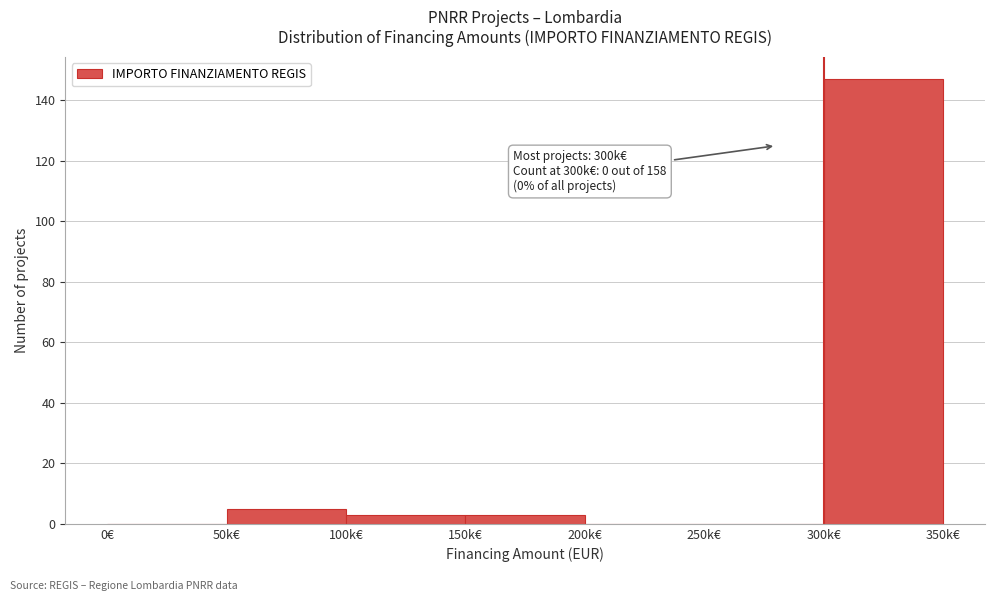

Reading left to right, what are all the values shown in this chart?

0€=0	50k€=5	100k€=3	150k€=3	200k€=0	250k€=0	300k€=147